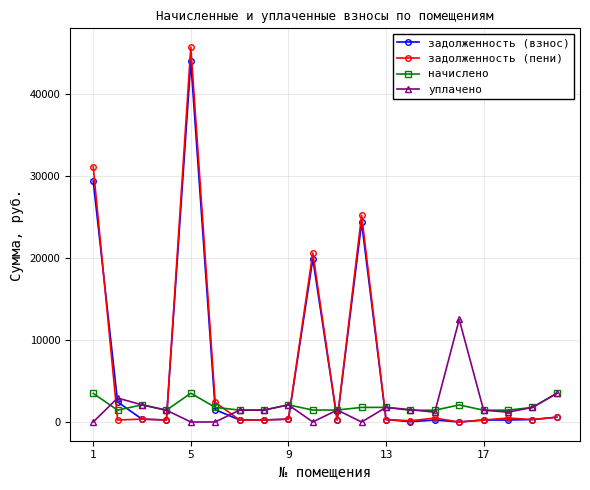

True or false: задолженность (взнос) has more than 2 points higher than both neighbors.

True